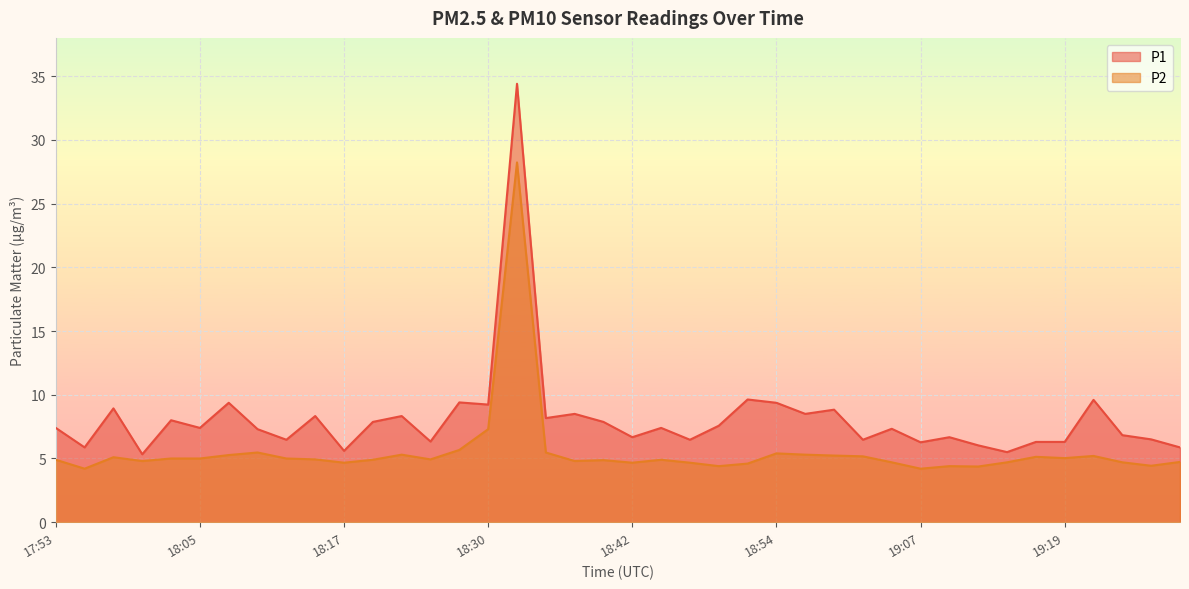

What is the greatest value displayed?

34.4